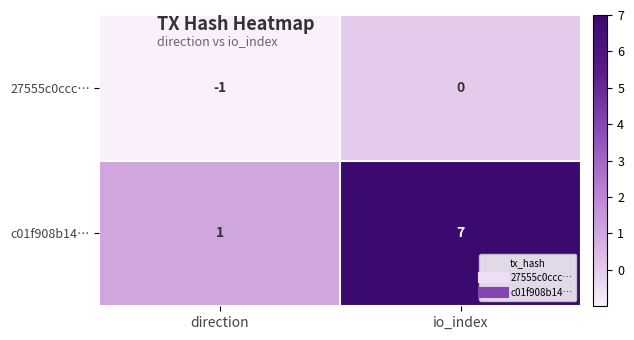

At which label is 27555c0ccc… closest to 0?

io_index